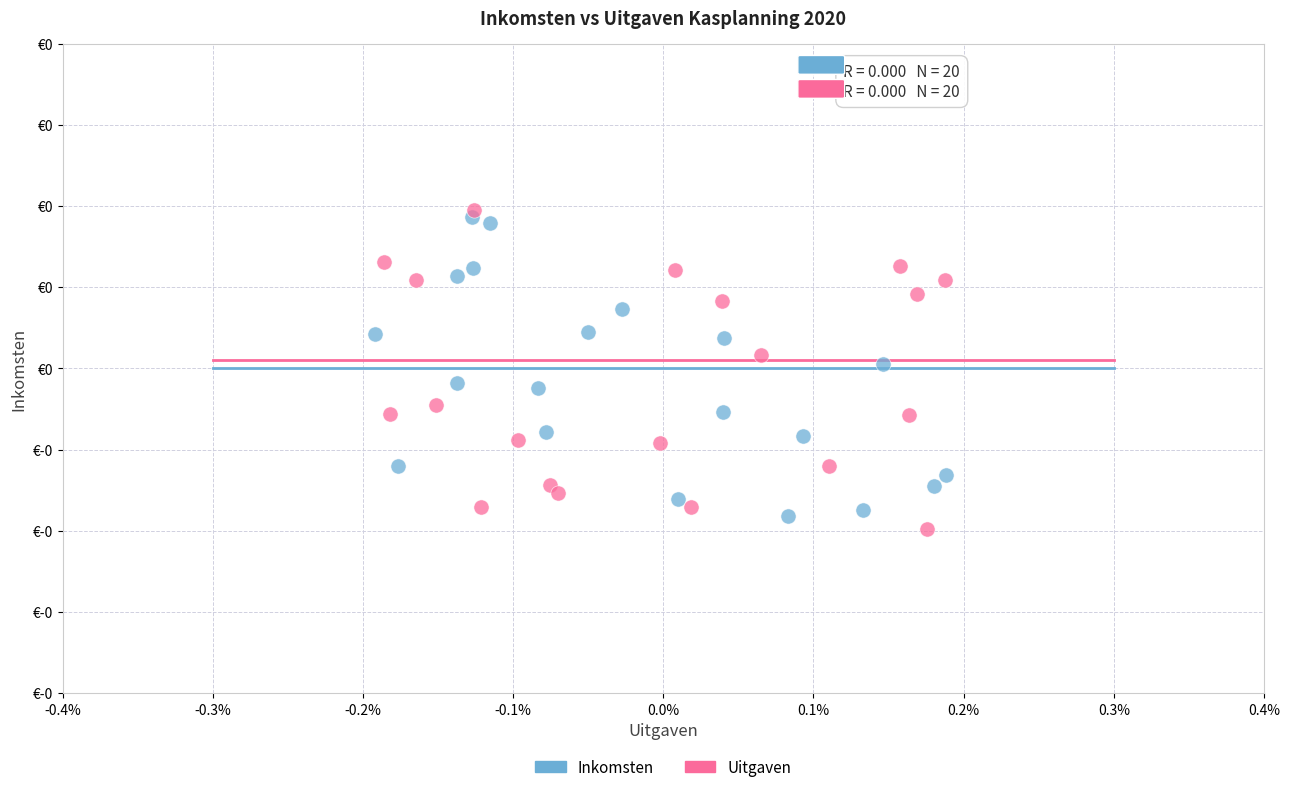

What are all the series names shown in the legend?

Inkomsten, Uitgaven